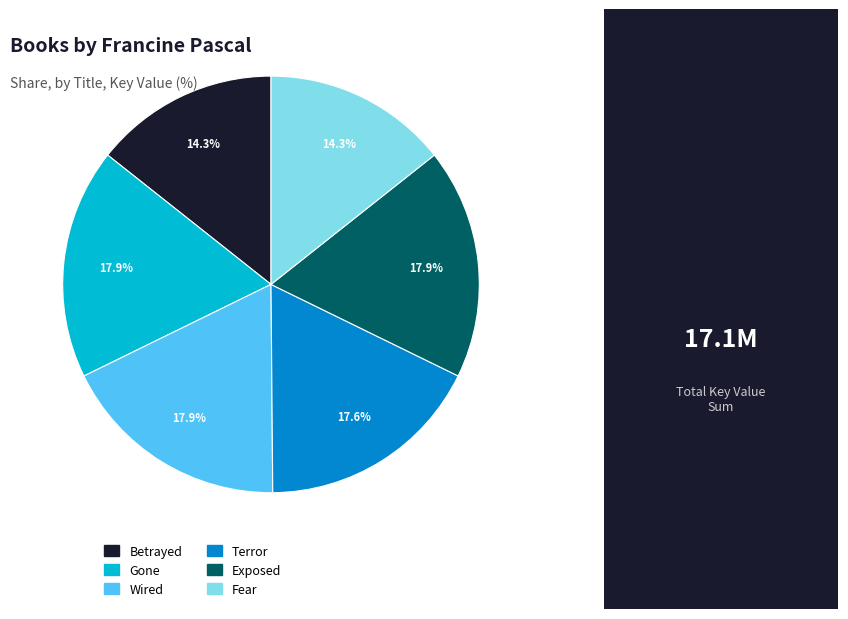

To the nearest percent, what portion does Betrayed represent?

14%